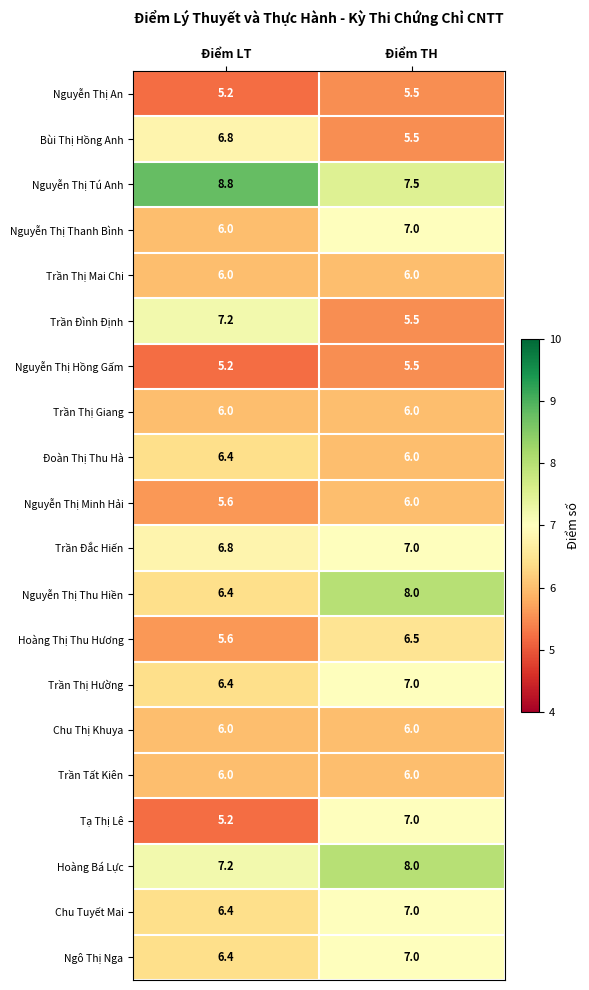

True or false: Chu Tuyết Mai has a value of 10.7 at Điểm TH.

False